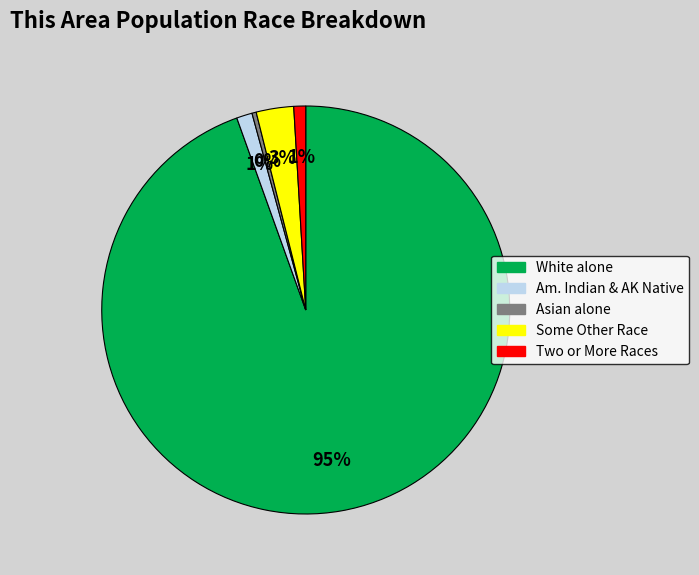

To the nearest percent, what is the average slice percentage?

20%